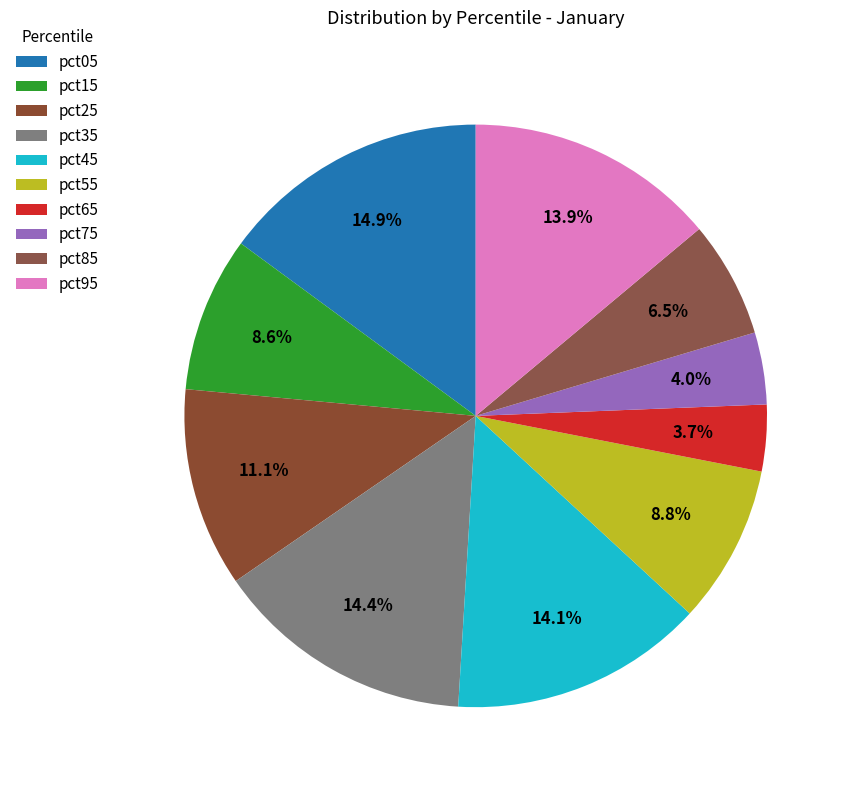

To the nearest percent, what percentage of the pie is pct65?

4%